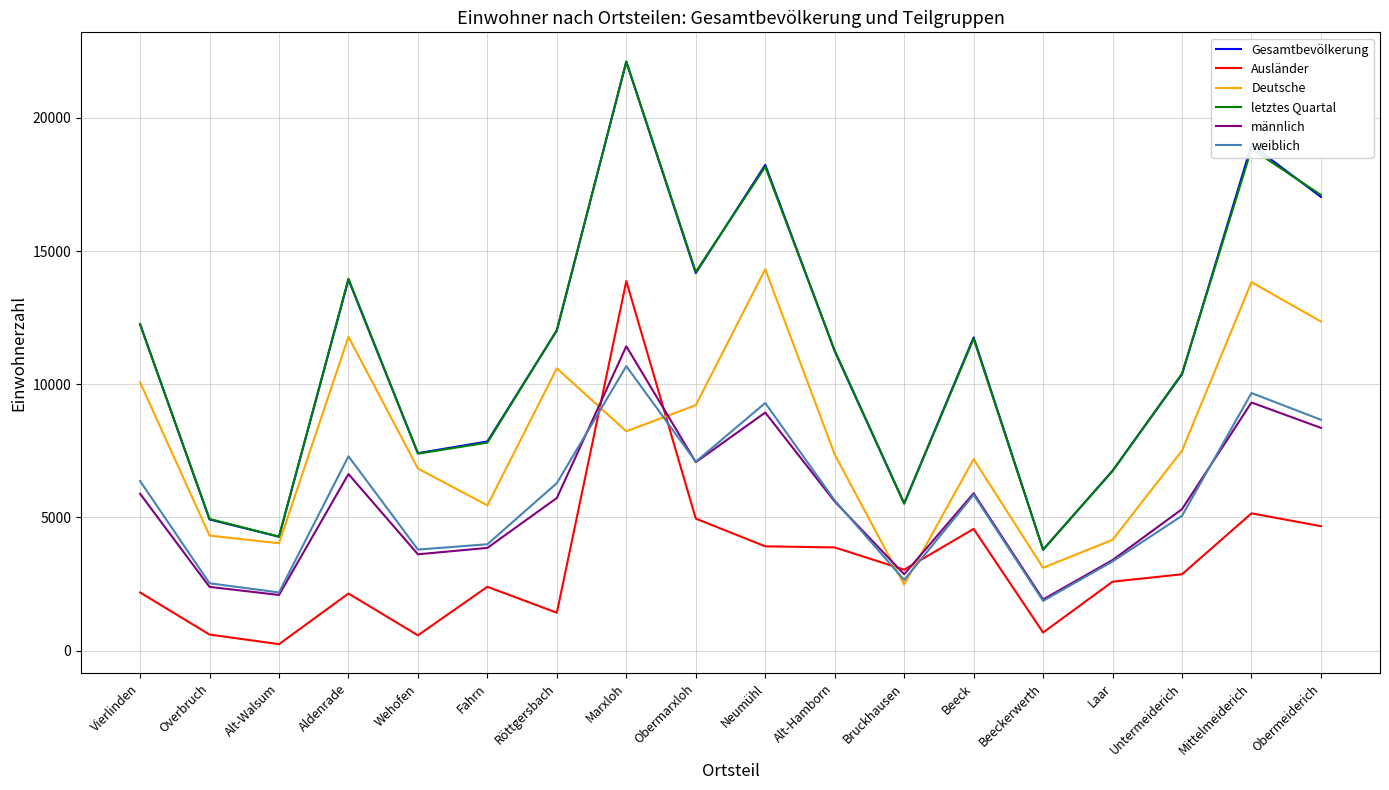

The value of männlich at Alt-Hamborn is 5600. True or false?

True